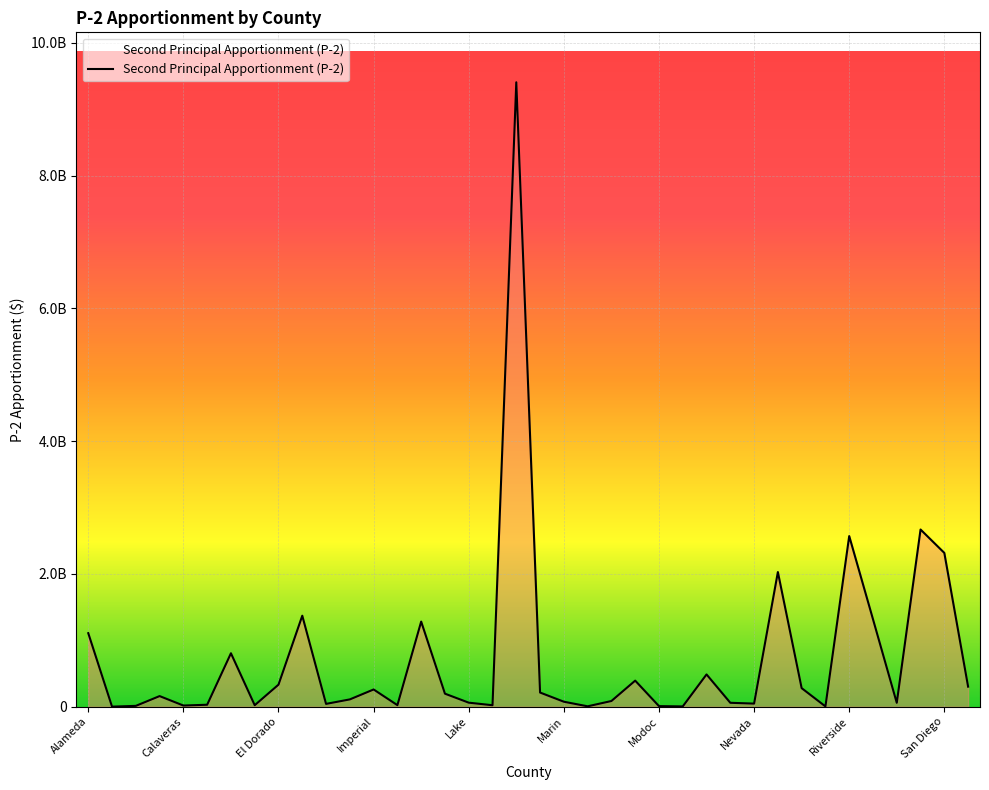

What is the difference between the maximum and minimum values?

9404022819